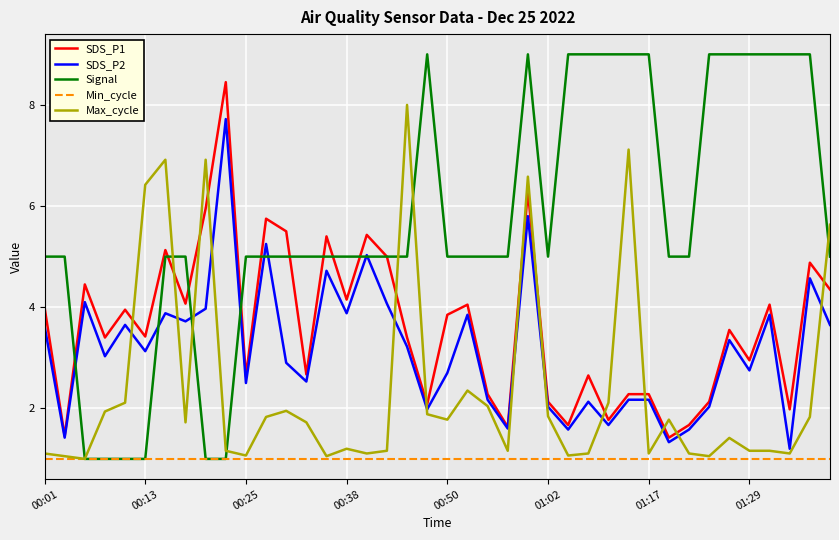

True or false: Min_cycle and SDS_P2 cross at least once.

False